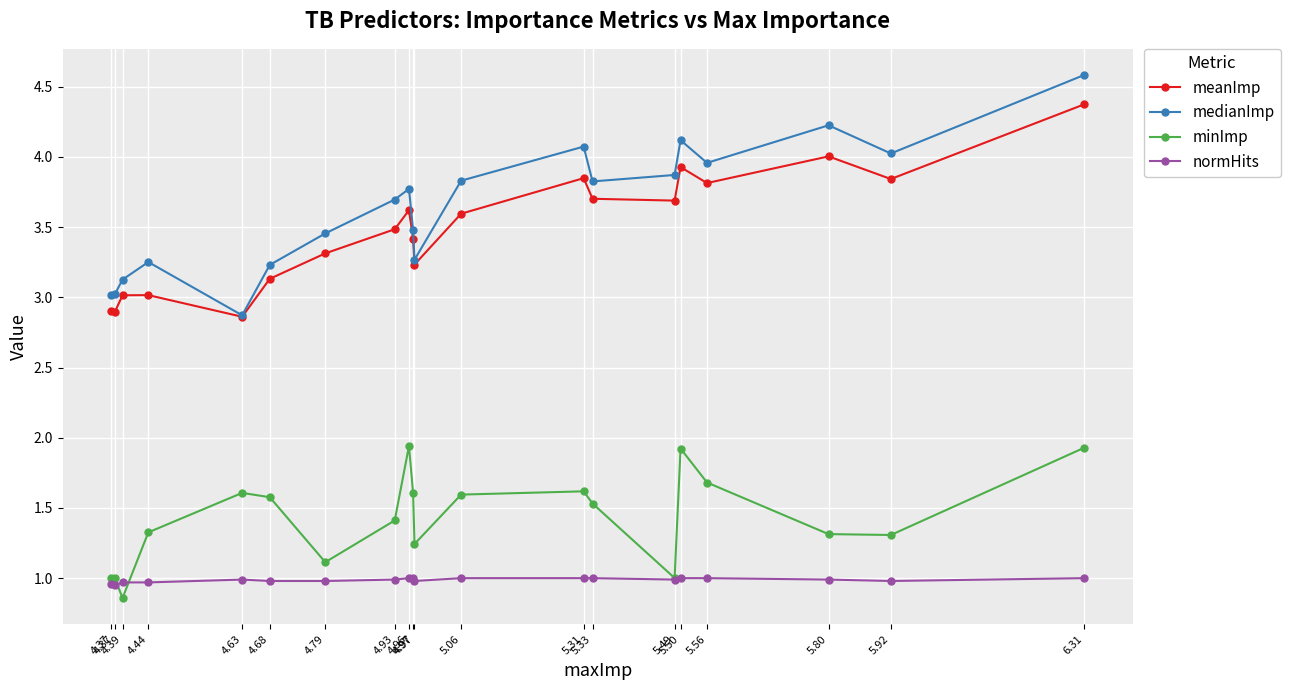

True or false: minImp has more than 2 points higher than both neighbors.

True